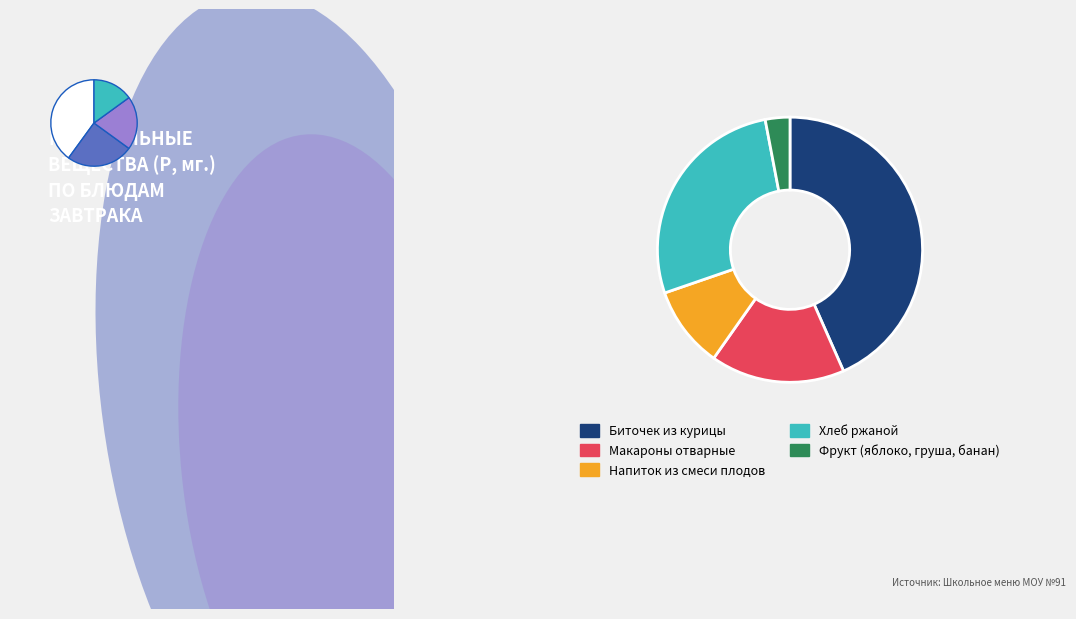

Count the number of slices in the pie.

5